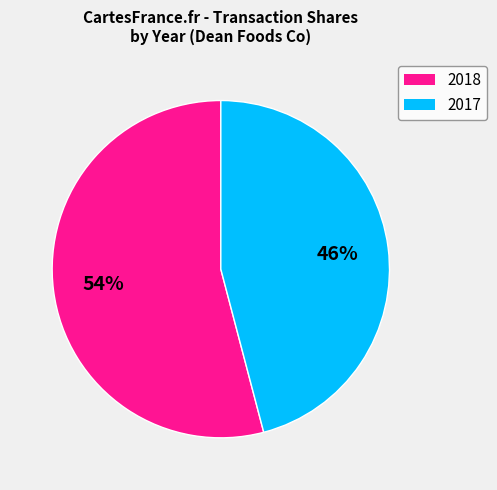

To the nearest percent, what is the difference between the largest and smallest slice percentages?

8%